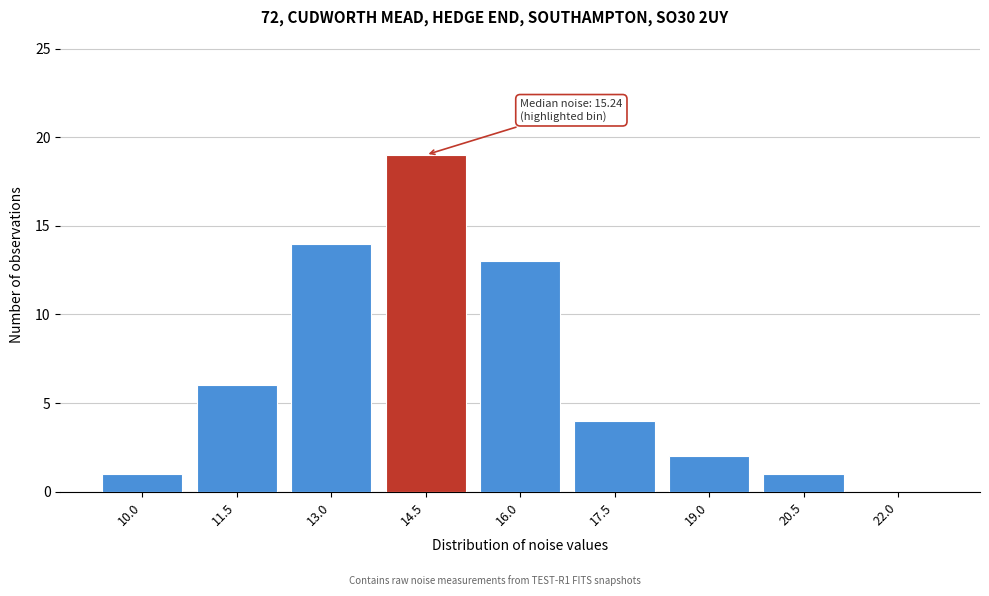

Reading right to left, what are all the values shown in this chart?

22.0=0	20.5=1	19.0=2	17.5=4	16.0=13	14.5=19	13.0=14	11.5=6	10.0=1